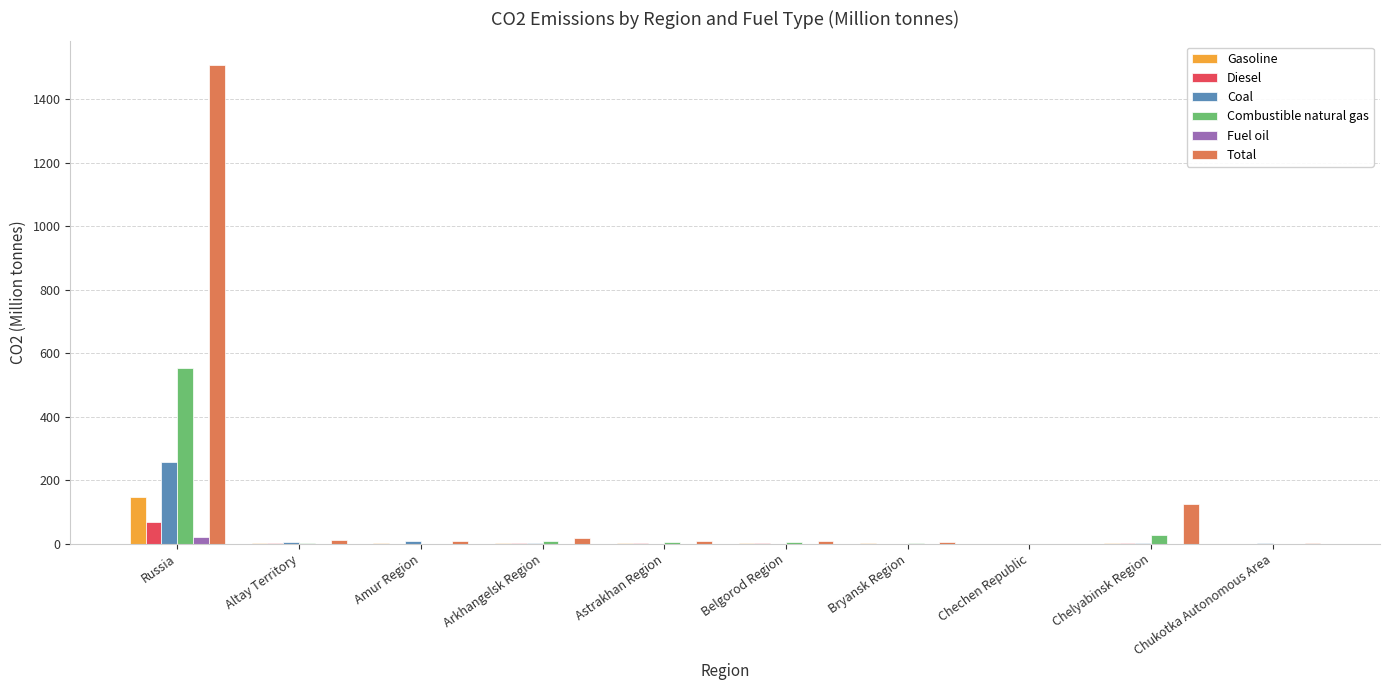

At which category is the sum across all series the highest?

Russia